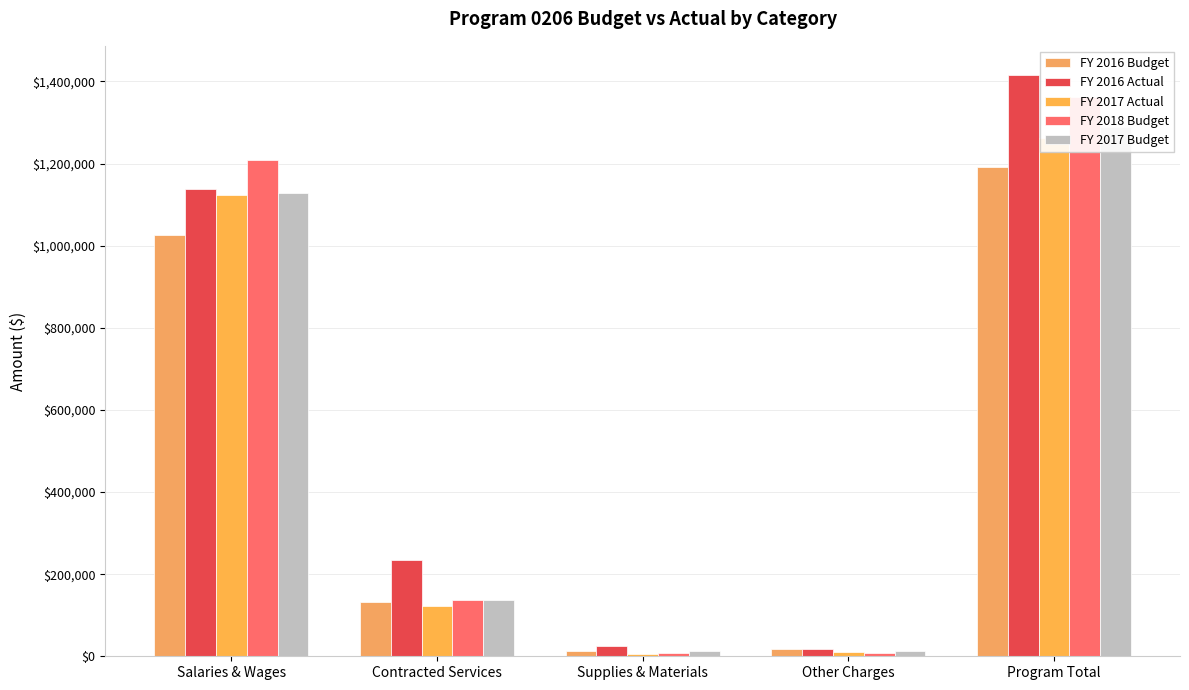

Reading left to right, extract all data points from this chart.

FY 2016 Budget: Salaries & Wages=1027137	Contracted Services=133236	Supplies & Materials=13750	Other Charges=18430	Program Total=1192553
FY 2016 Actual: Salaries & Wages=1138364	Contracted Services=234728	Supplies & Materials=24771	Other Charges=18157	Program Total=1416020
FY 2017 Actual: Salaries & Wages=1123760	Contracted Services=123208	Supplies & Materials=6544	Other Charges=9484	Program Total=1262996
FY 2018 Budget: Salaries & Wages=1209405	Contracted Services=136236	Supplies & Materials=8795	Other Charges=8955	Program Total=1363391
FY 2017 Budget: Salaries & Wages=1128022	Contracted Services=136236	Supplies & Materials=12120	Other Charges=12855	Program Total=1289233